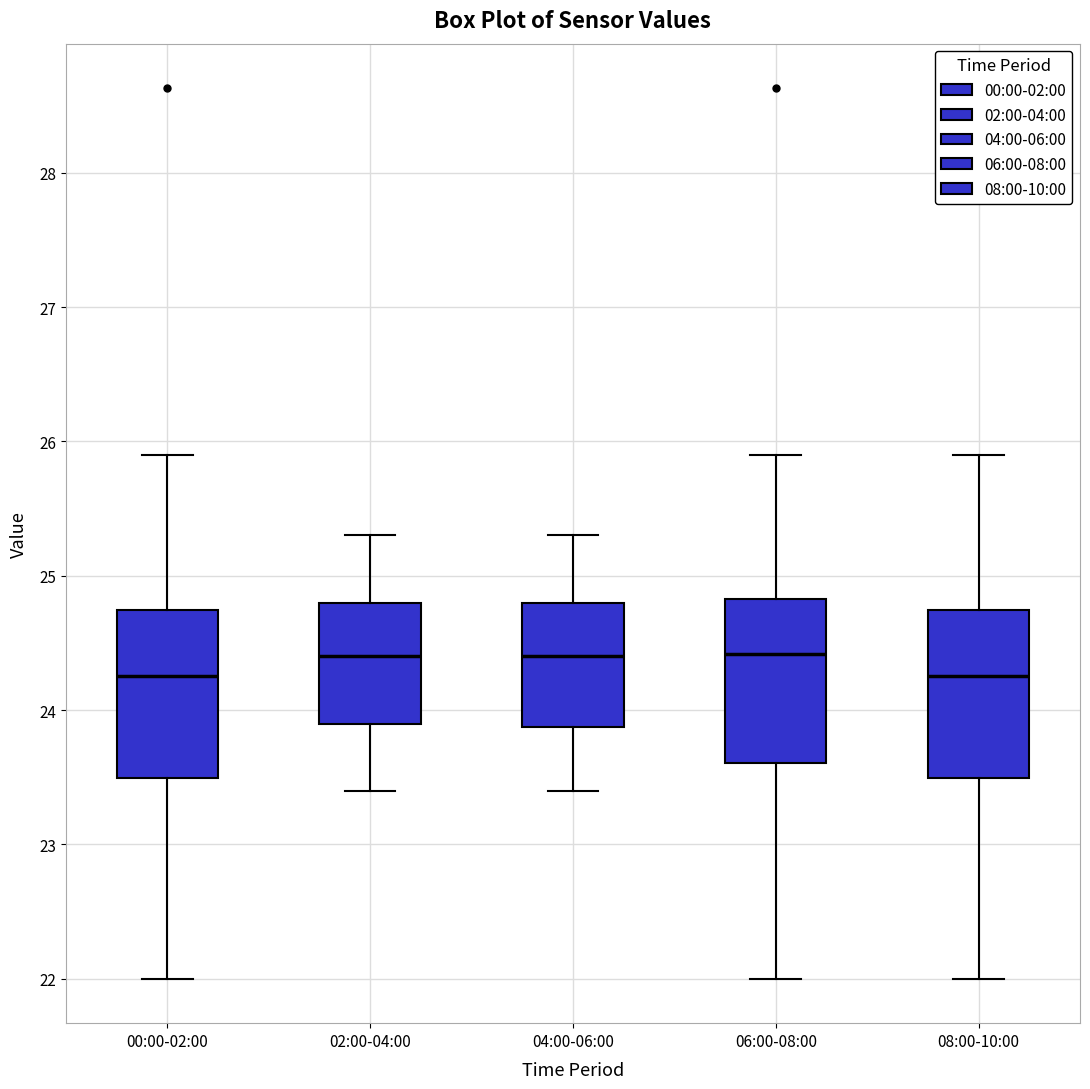

Reading left to right, transcribe this box plot: for each box, give where its median line is, the range the box spans, and where its two whiskers end, as read against the y-axis. The values are not printed on the chart, so give them approximately, as read against the axis.

00:00-02:00: median 24.3, box 23.5 to 24.7, whiskers 22.0 to 25.9
02:00-04:00: median 24.4, box 23.9 to 24.8, whiskers 23.4 to 25.3
04:00-06:00: median 24.4, box 23.9 to 24.8, whiskers 23.4 to 25.3
06:00-08:00: median 24.4, box 23.6 to 24.8, whiskers 22.0 to 25.9
08:00-10:00: median 24.3, box 23.5 to 24.7, whiskers 22.0 to 25.9